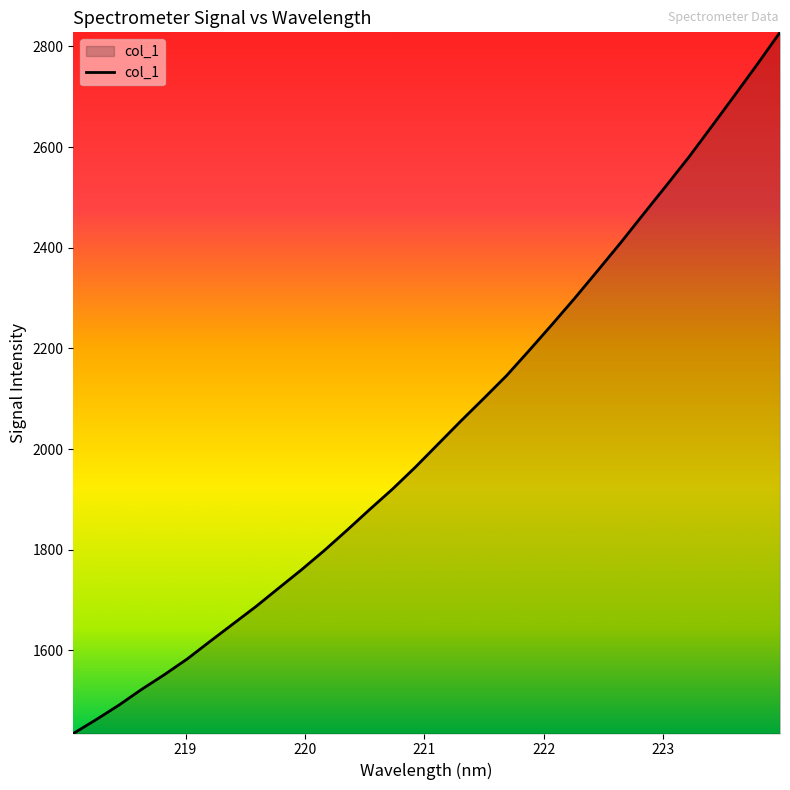

What is the sum of all values?

65216.3